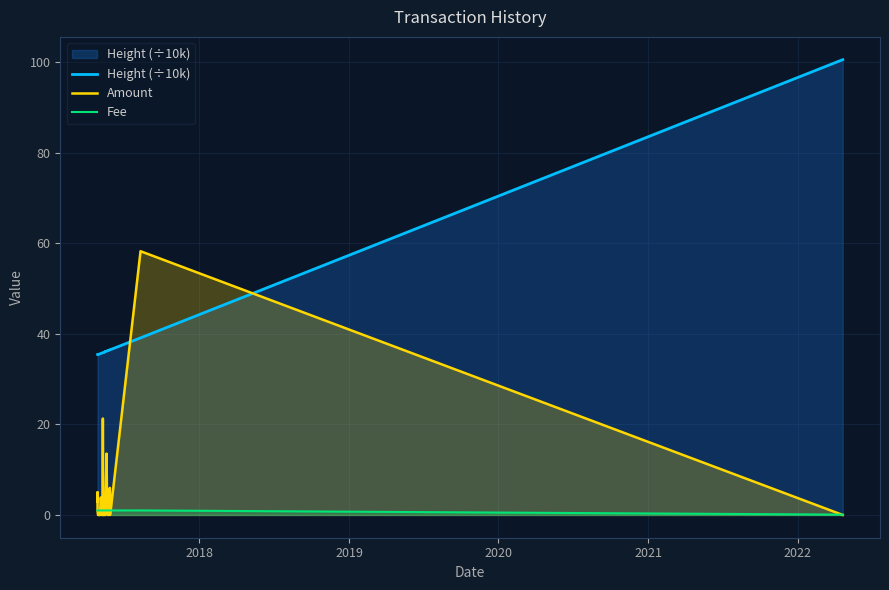

Is the value of Height (÷10k) at 6 greater than the value of Fee at 2017?

Yes